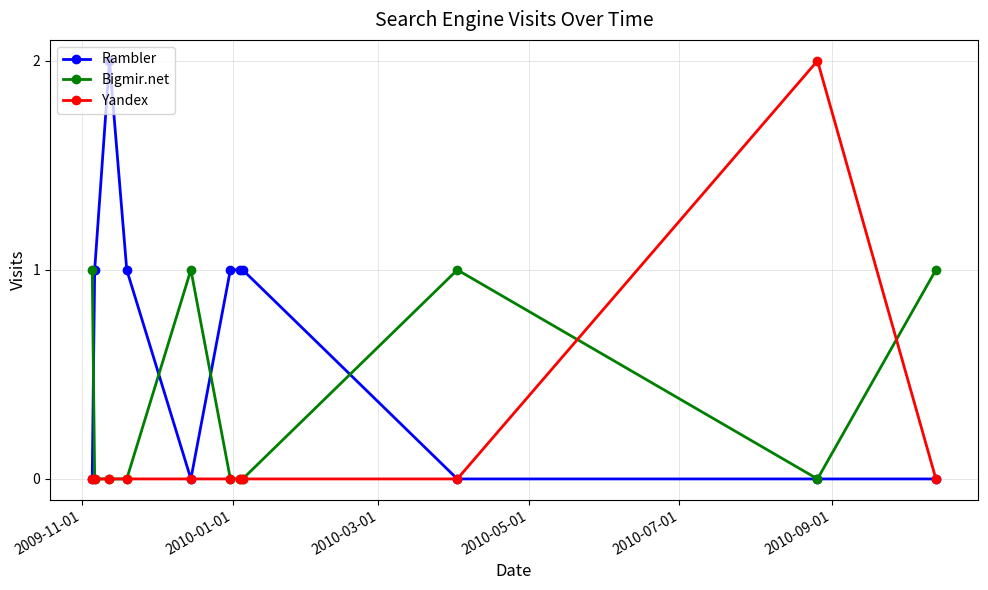

Count the Bigmir.net values in the range 0 to 1.

11